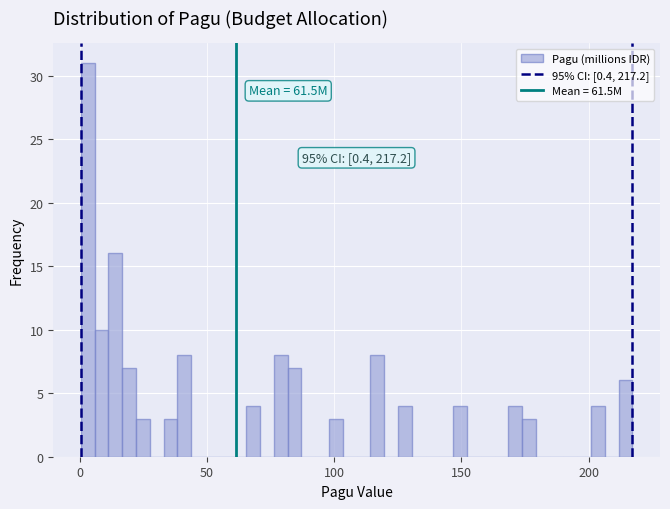

Read against the x-axis, roughly where is the centre of the tallest bar?

5